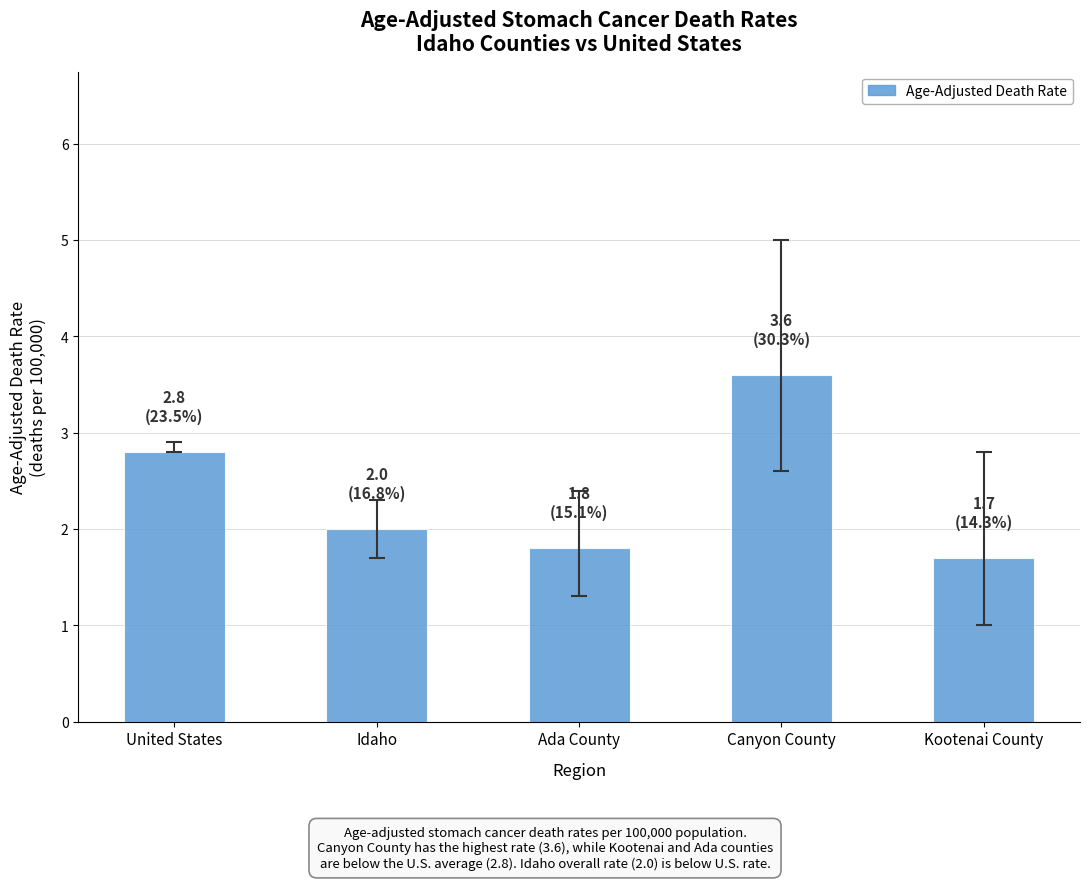

What is the difference between the second highest and minimum values?

1.1